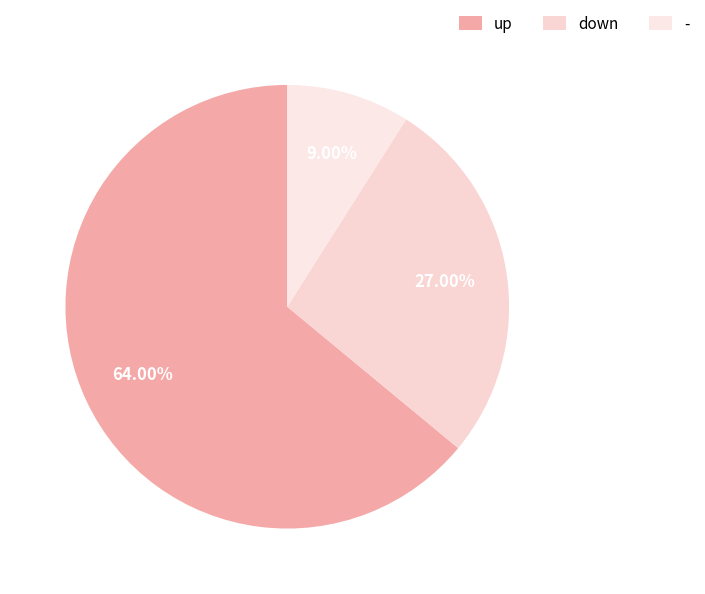

What is the change in value from up to -?

-55